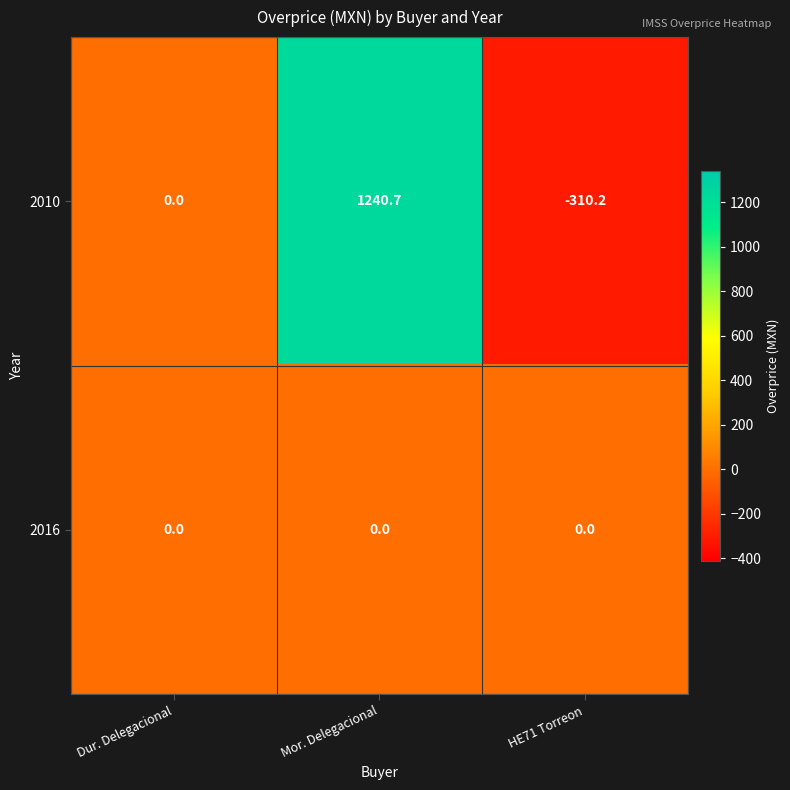

What is the maximum value shown in the chart?

1240.7